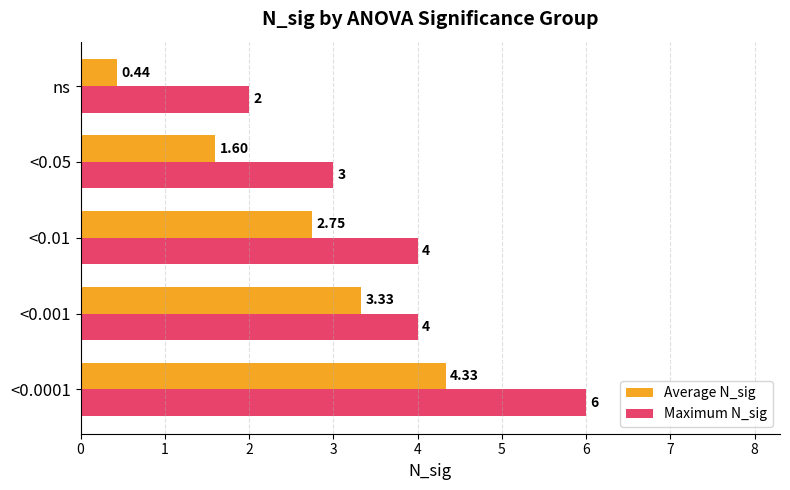

Which series has the largest total across all categories?

Maximum N_sig